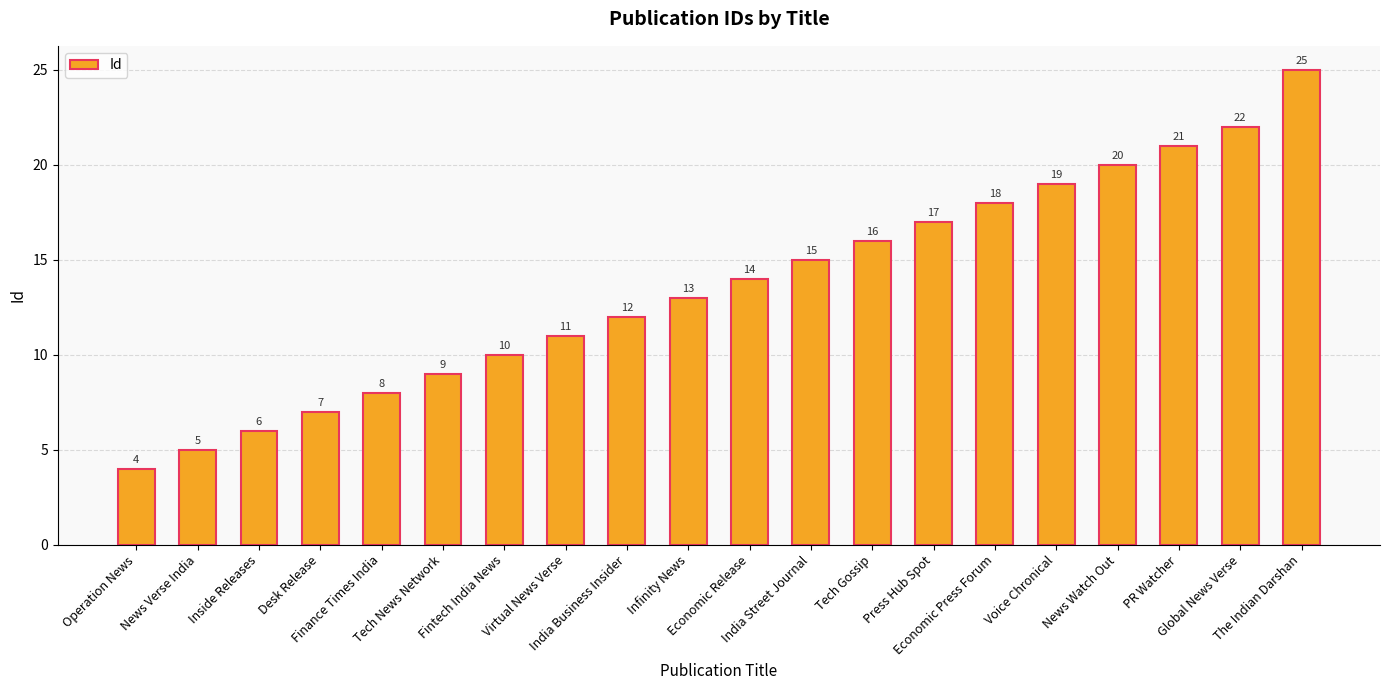

What is the difference between the maximum and minimum values?

21